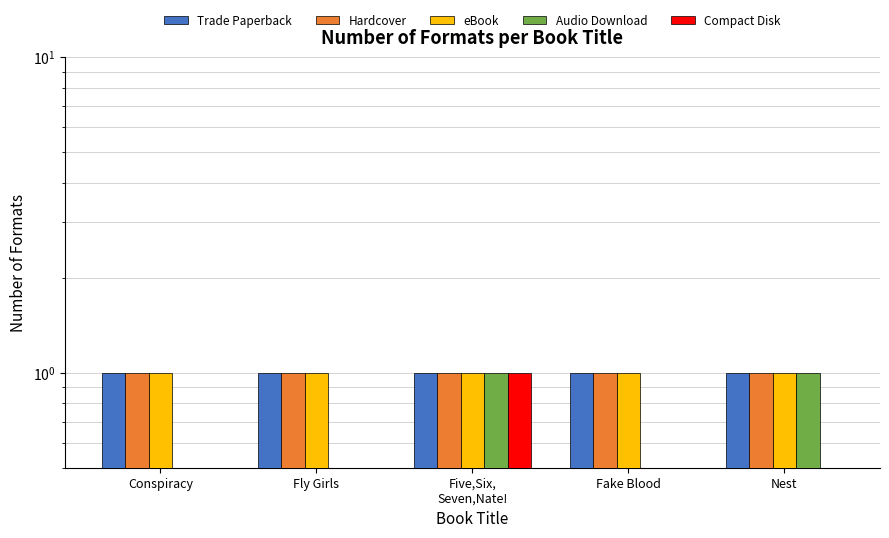

What is the total value across all series at Conspiracy?

3.0